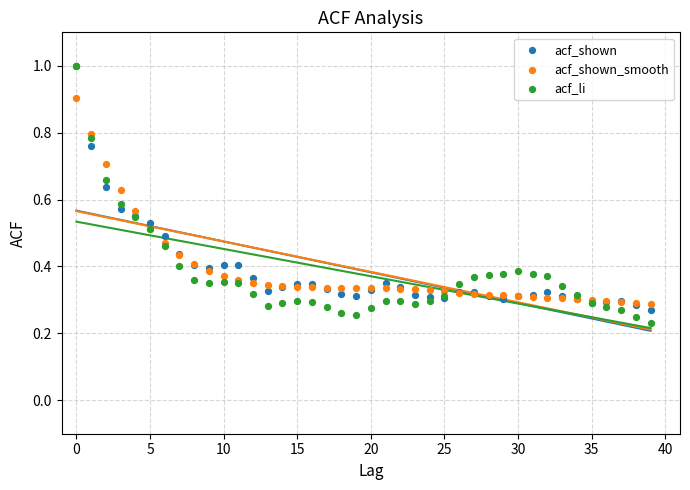

What are all the series names shown in the legend?

acf_shown, acf_shown_smooth, acf_li